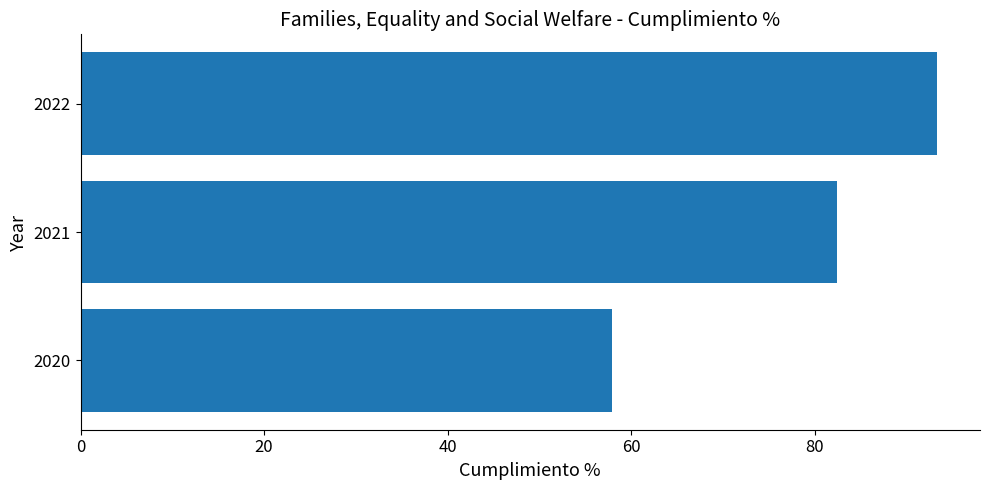

What value does the data have at 2020?

58.0